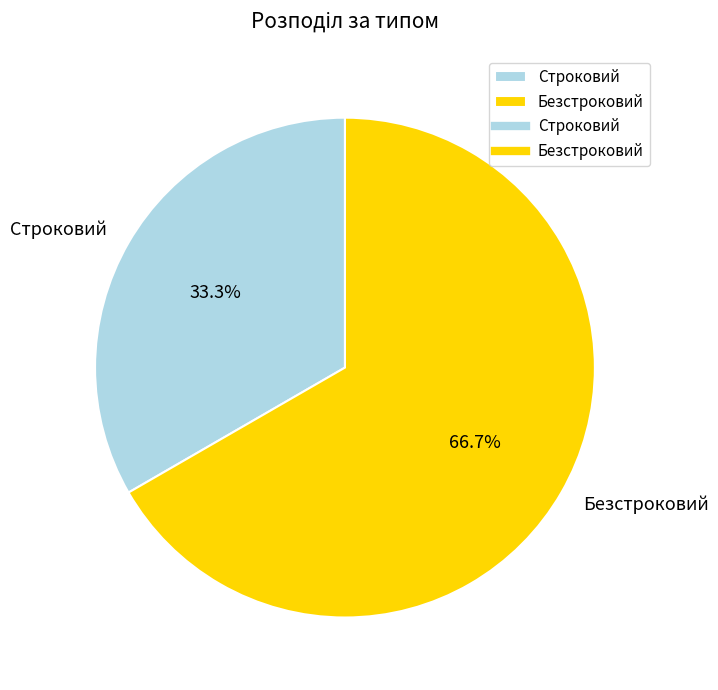

To the nearest percent, what percentage of the pie is Безстроковий?

67%